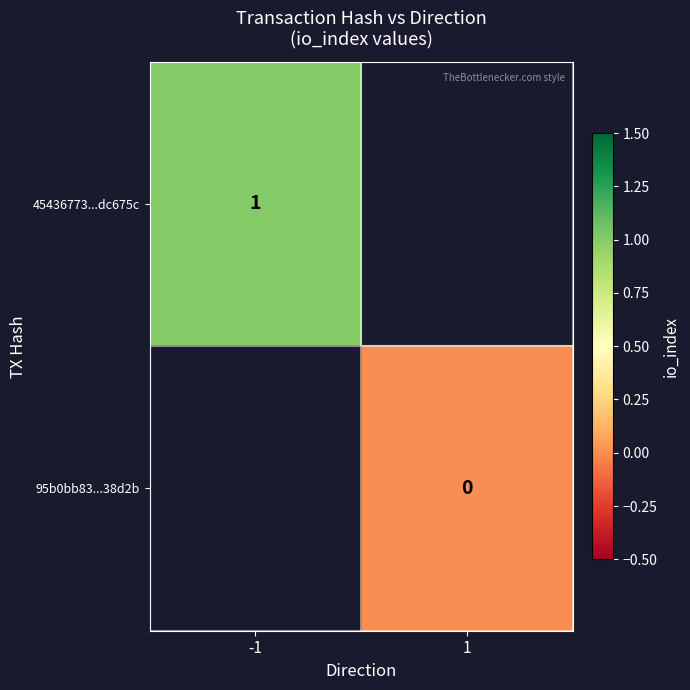

The value of 45436773...dc675c at -1 is 1. True or false?

True